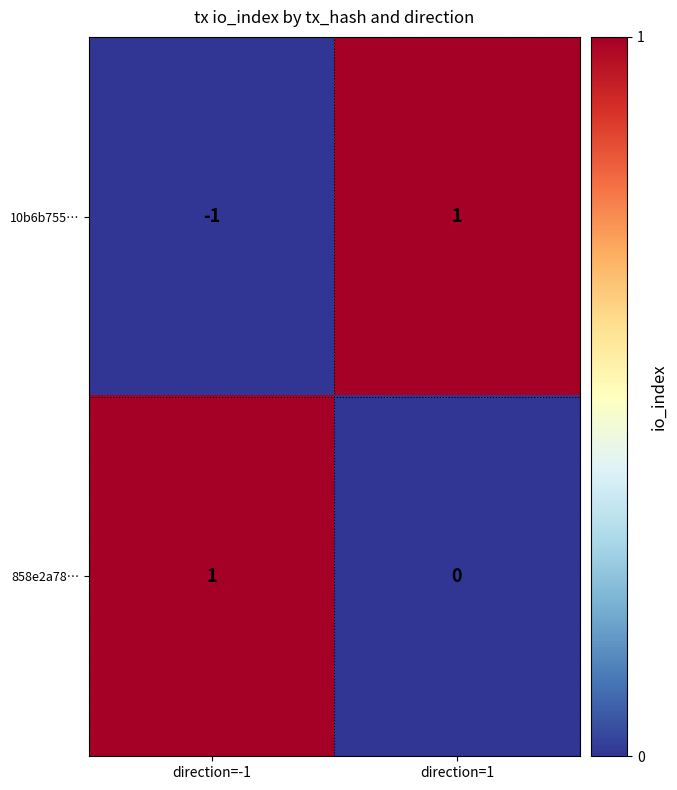

Which series has the largest total across all categories?

858e2a78…